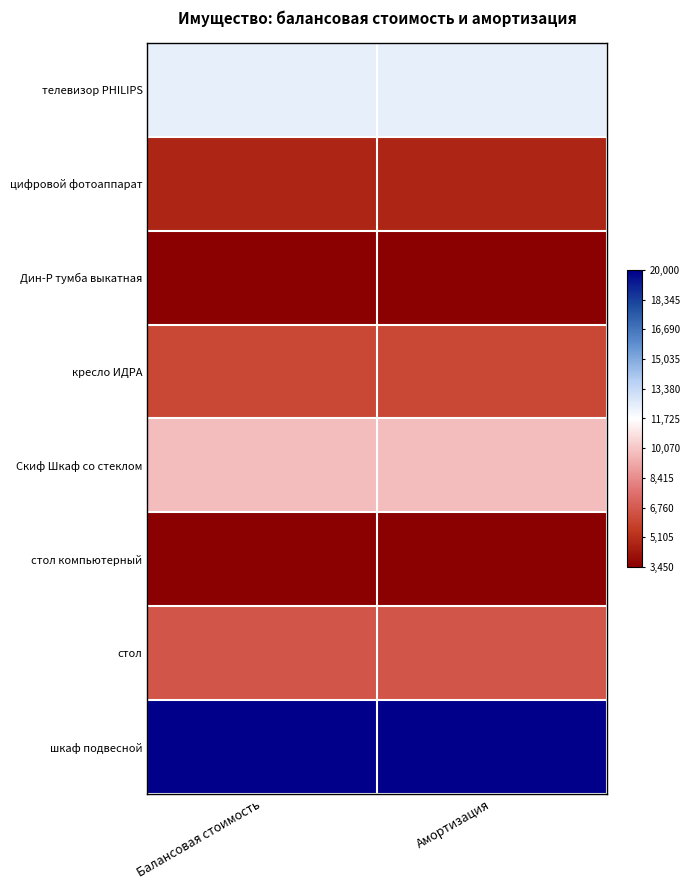

What is the difference between the highest and lowest values at Амортизация?

2.0